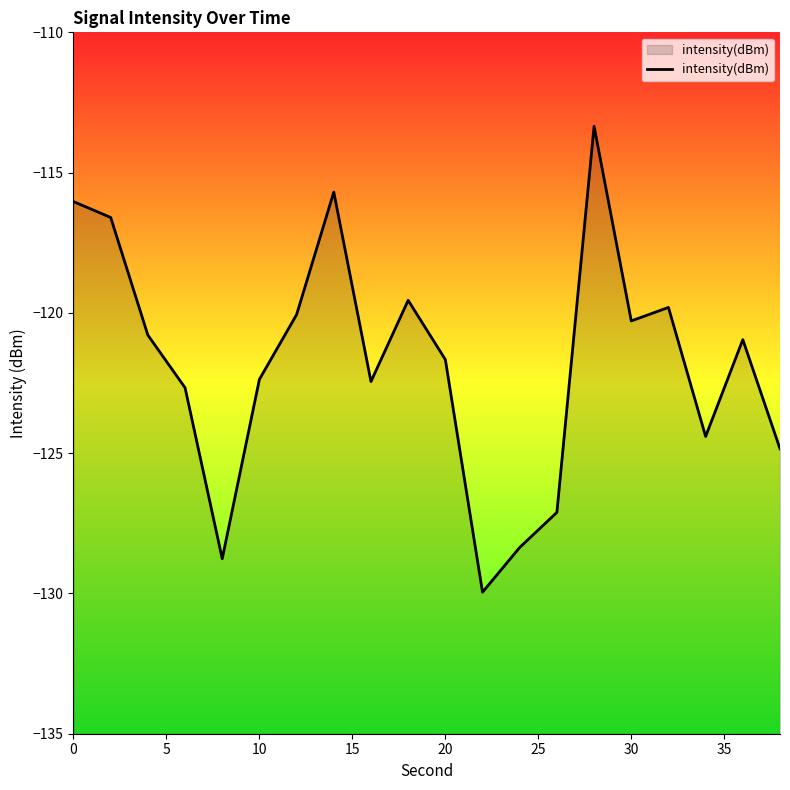

Reading right to left, extract all data points from this chart.

-124.8	-121.0	-124.4	-119.8	-120.3	-113.3	-127.1	-128.4	-130.0	-121.7	-119.6	-122.4	-115.7	-120.1	-122.4	-128.8	-122.7	-120.8	-116.6	-116.0